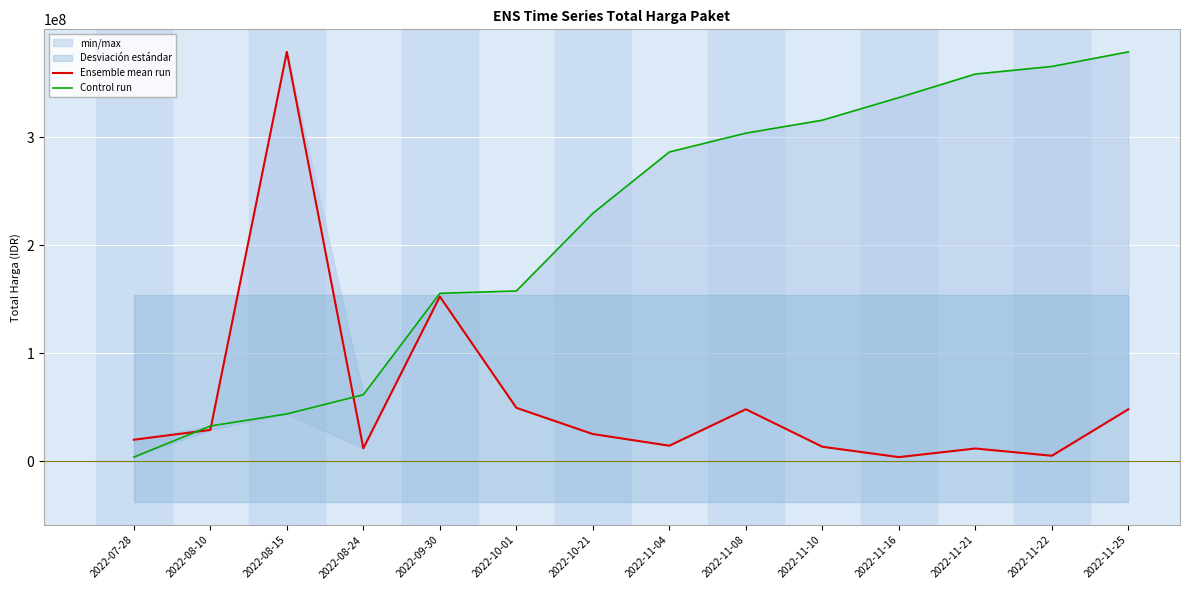

What is the minimum value for Control run?

3825000.0